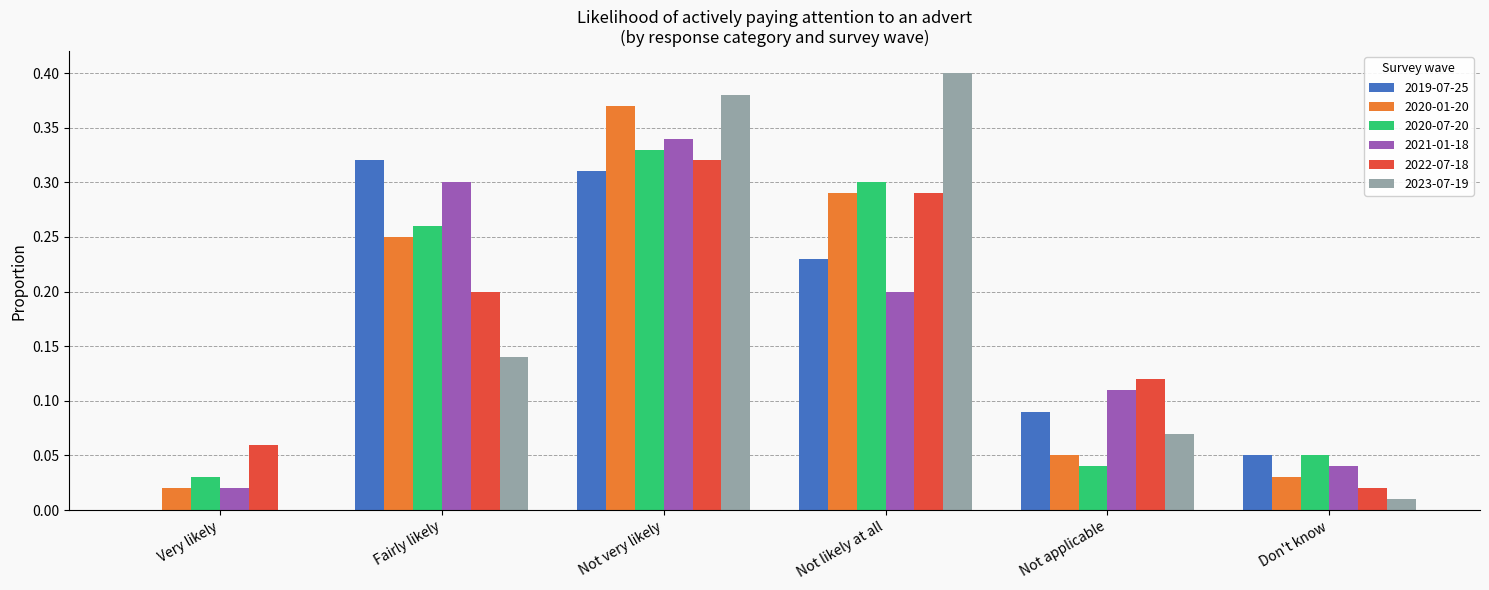

Which category has the highest value in the 2019-07-25 series?

Fairly likely